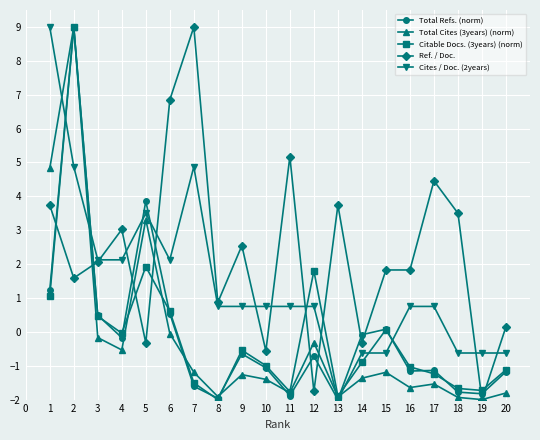

Which series changed the most between 9 and 17?

Ref. / Doc.